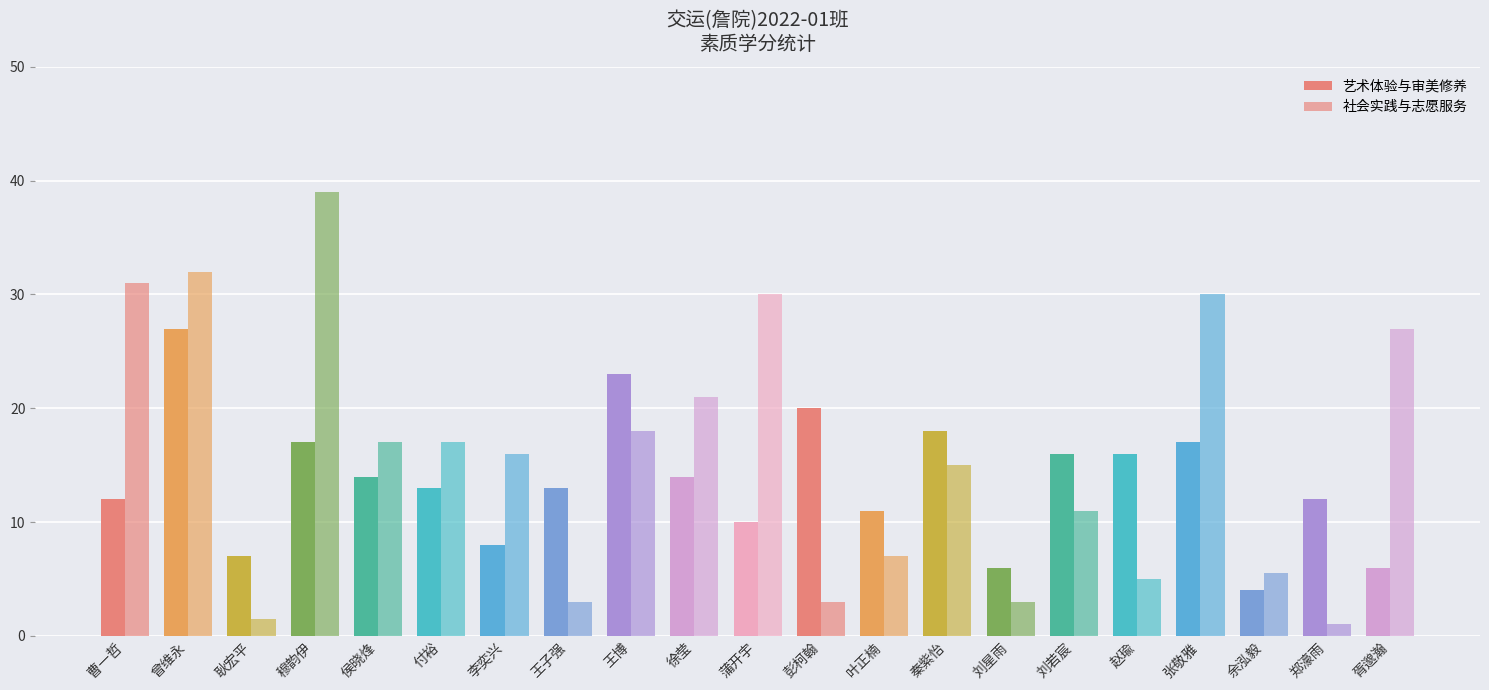

Count the number of data series in this chart.

2